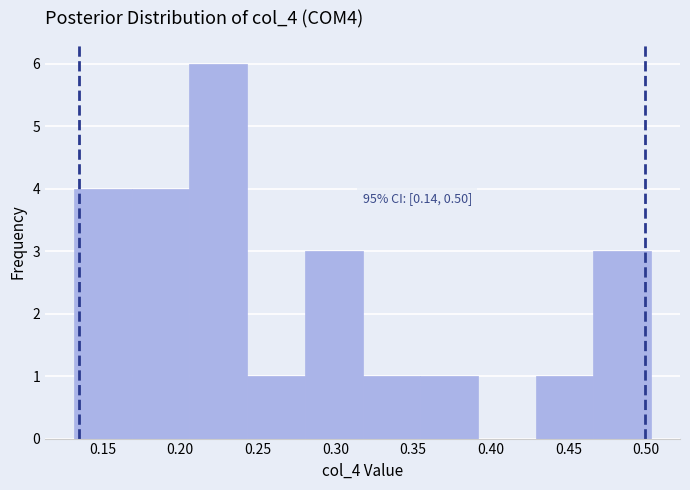

Over which range of the x-axis is the bar tallest?

0.205 to 0.245